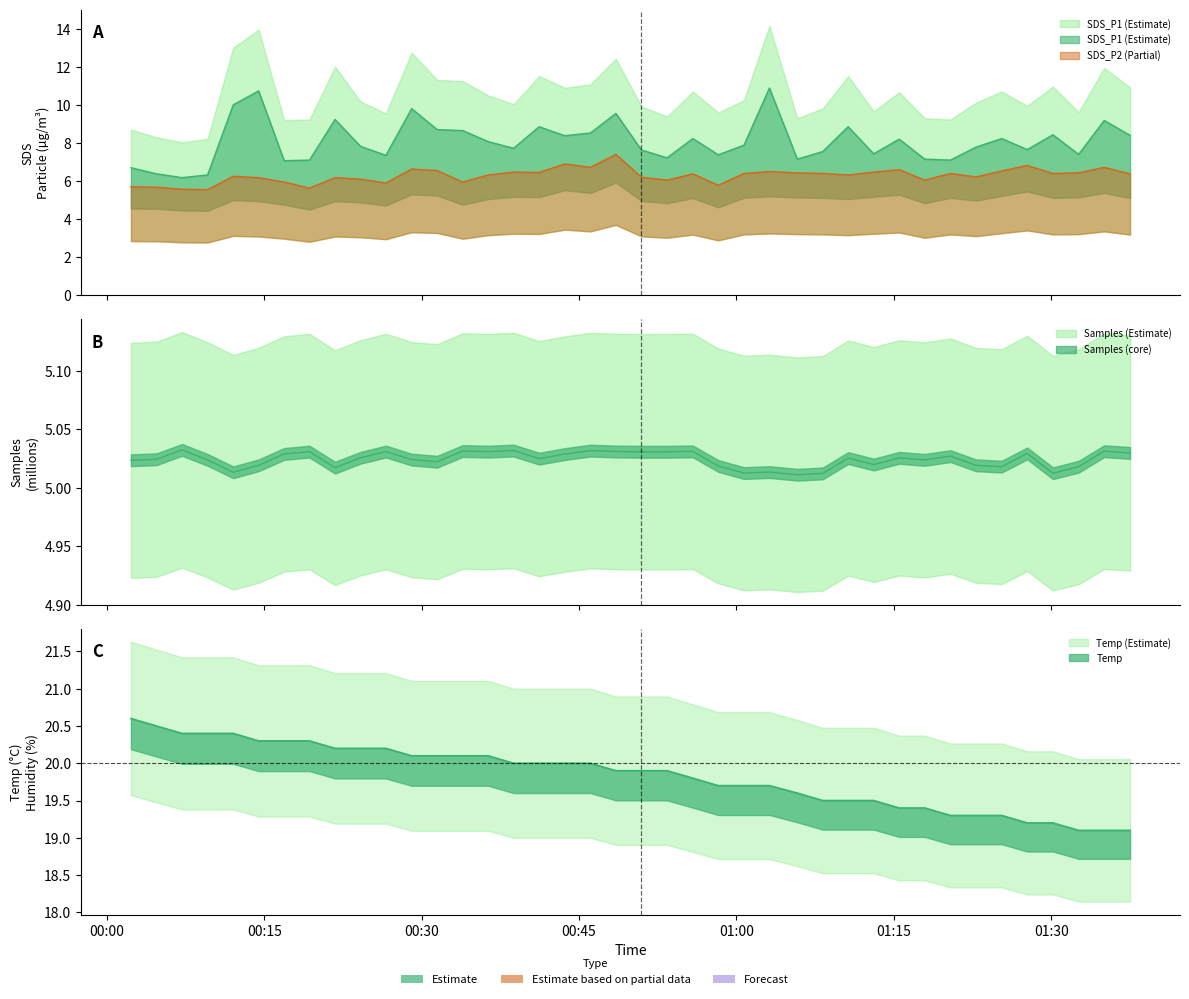

True or false: SDS_P1 has a value of 15.5 at 11.

False